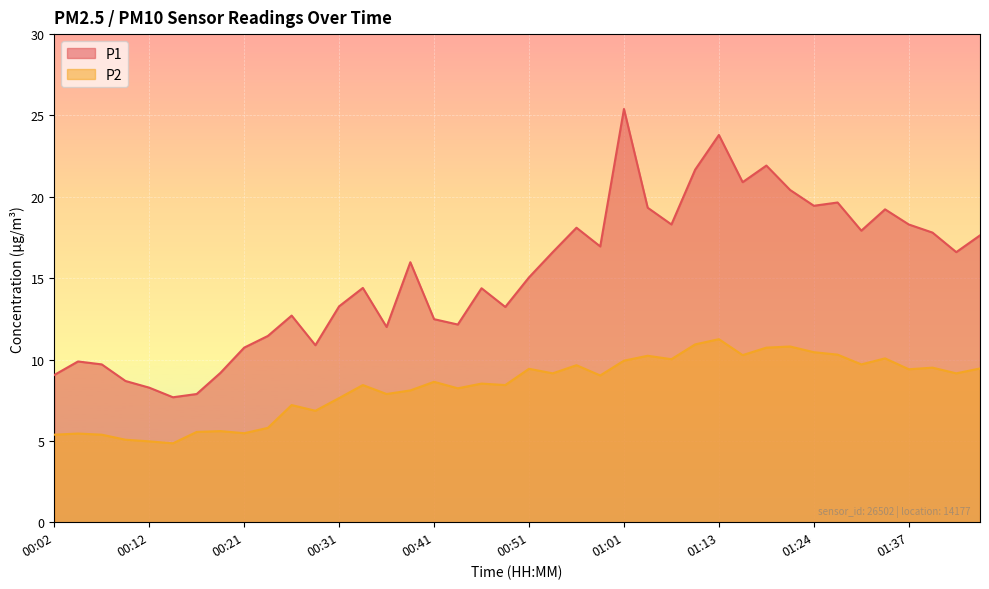

What is the sum of the P1 values at 00:56 and 00:31?

31.4